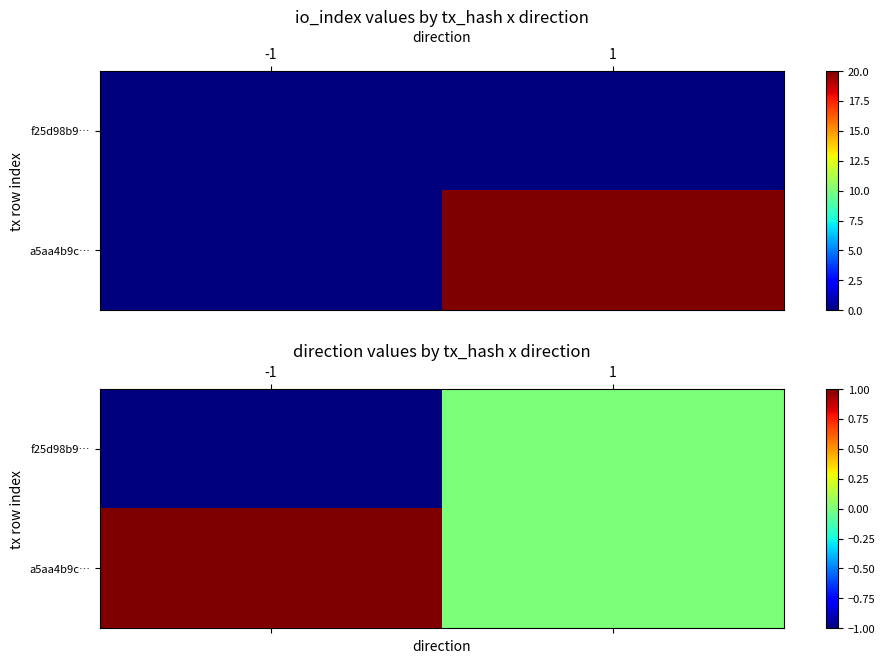

Where is a5aa4b9c… nearest to the value 0?

1